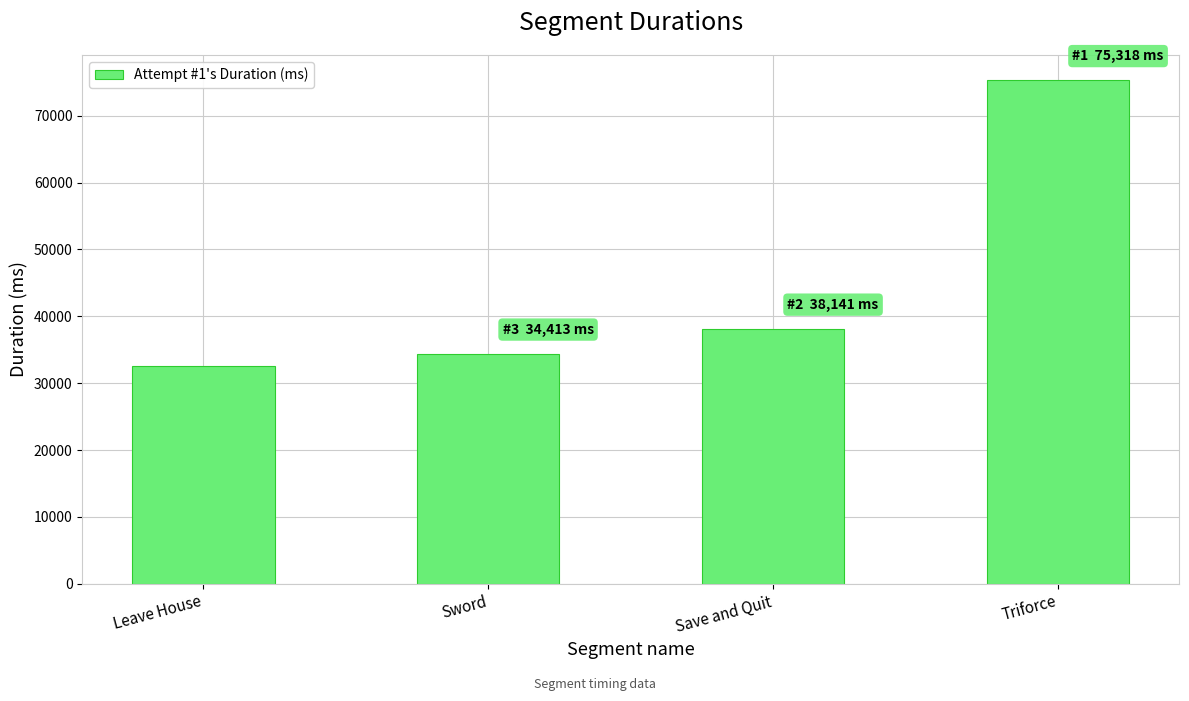

Count the number of categories in the chart.

4